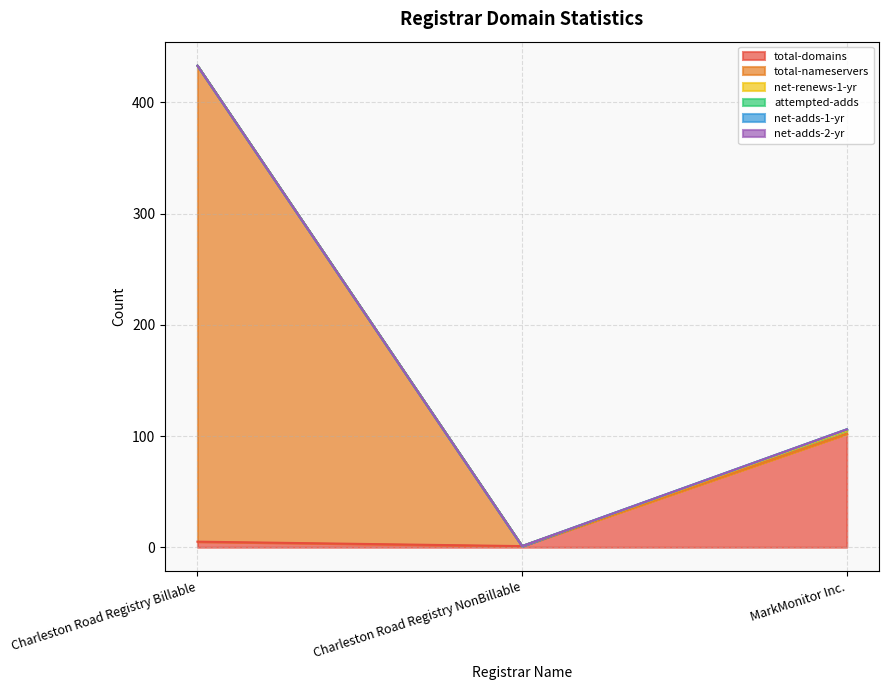

Which series changed the most between Charleston Road Registry Billable and MarkMonitor Inc.?

total-nameservers